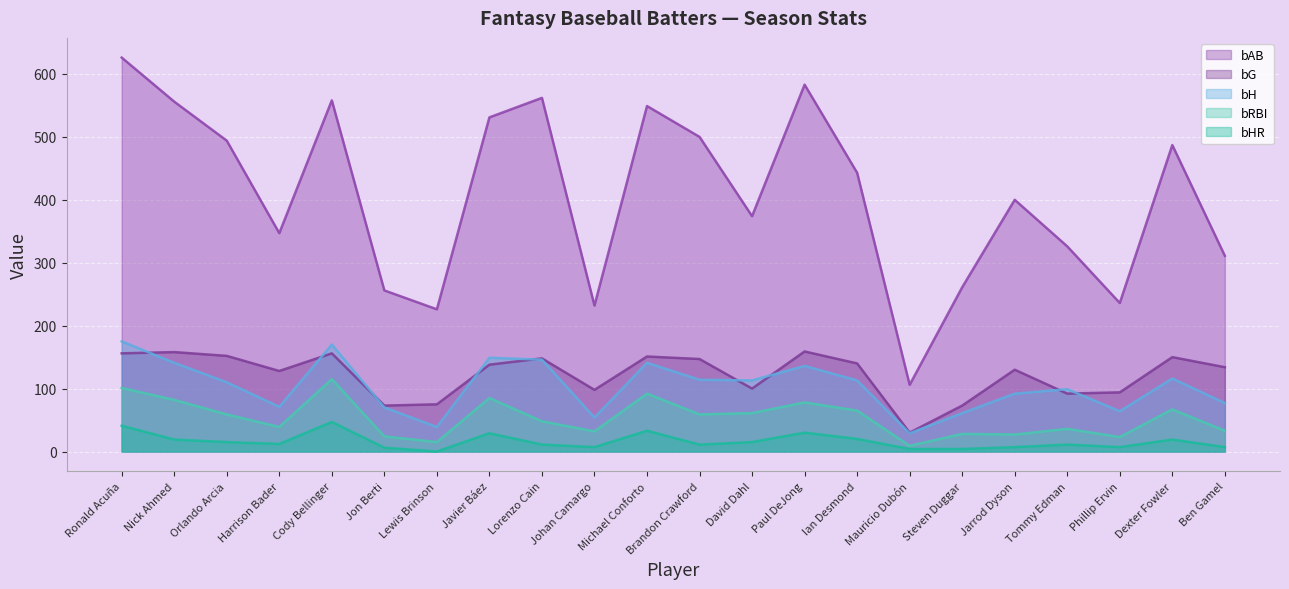

What is the total value across all series at Lorenzo Cain?

915